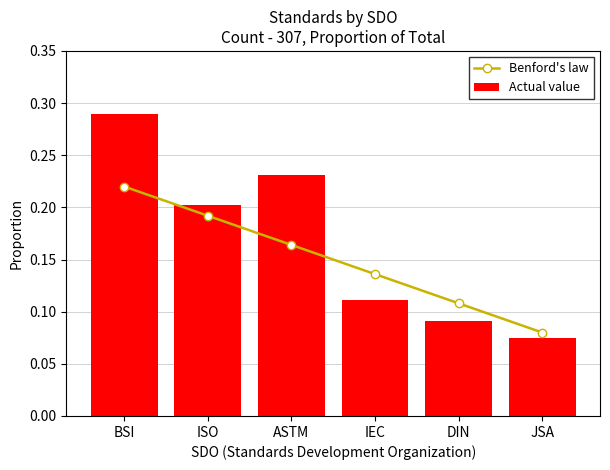

True or false: Actual value has a value of 0.2 at ISO.

True